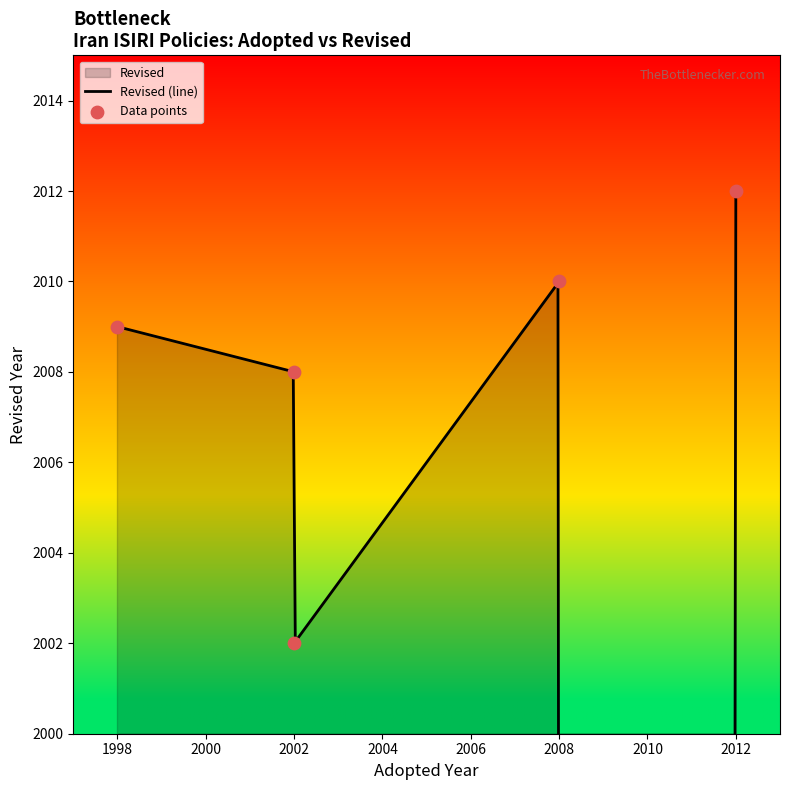

Between 1998 and 2008, which is larger?

2008